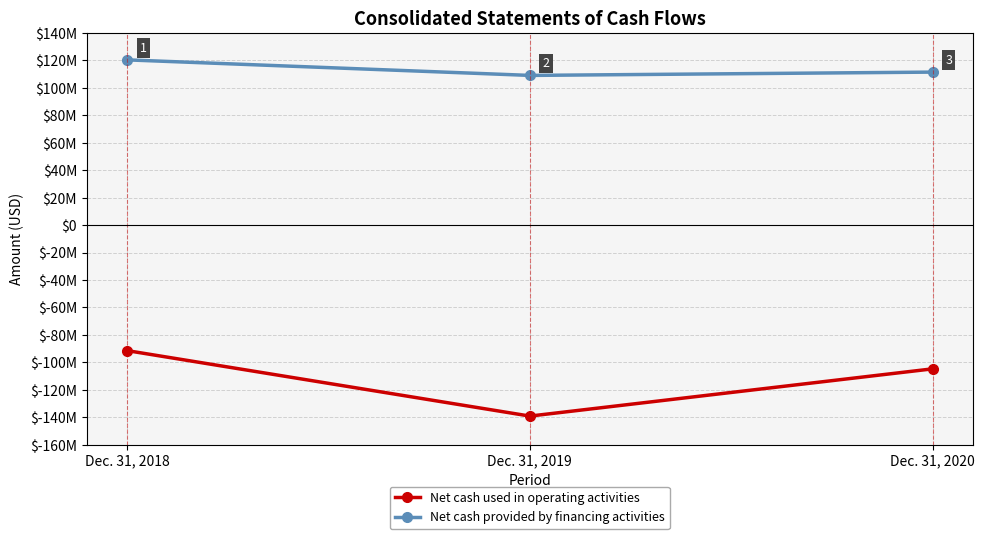

Count the Net cash provided by financing activities values in the range 109104929 to 120428711.

3